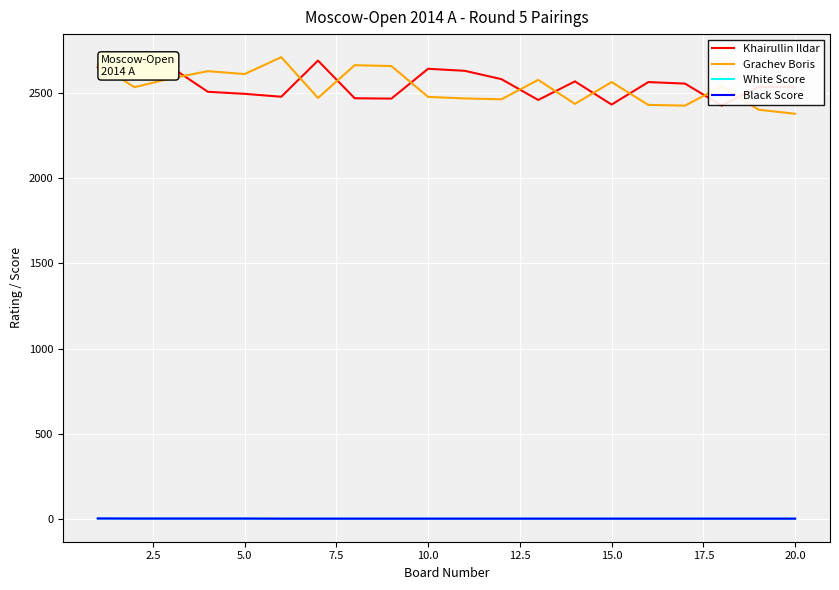

What is the difference between the maximum and minimum values in the Khairullin Ildar series?

264.0